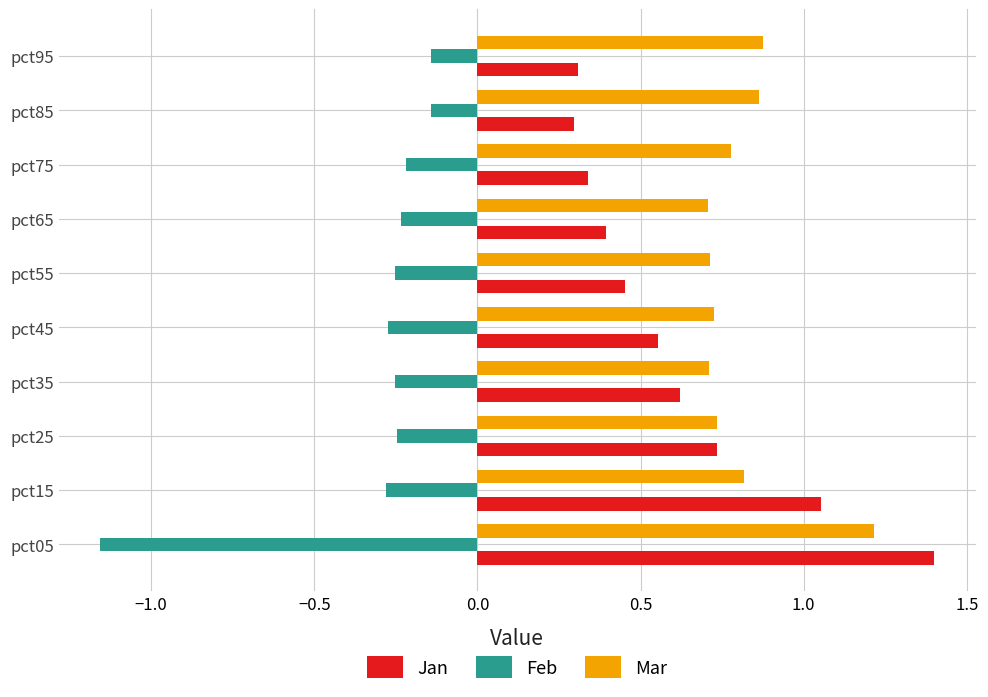

What is the highest value of the Jan series?

1.4